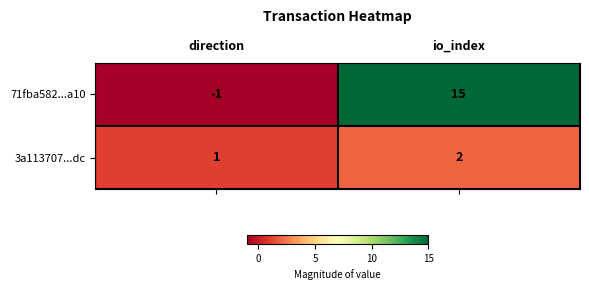

Where is 3a113707...dc nearest to the value 1?

direction